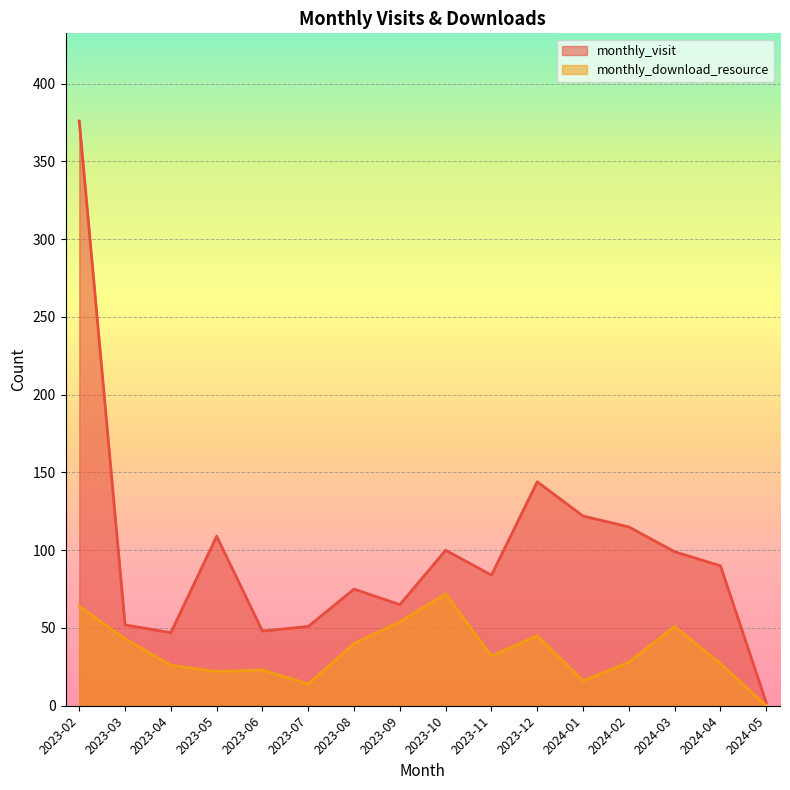

What position from the right is 2023-05?

13